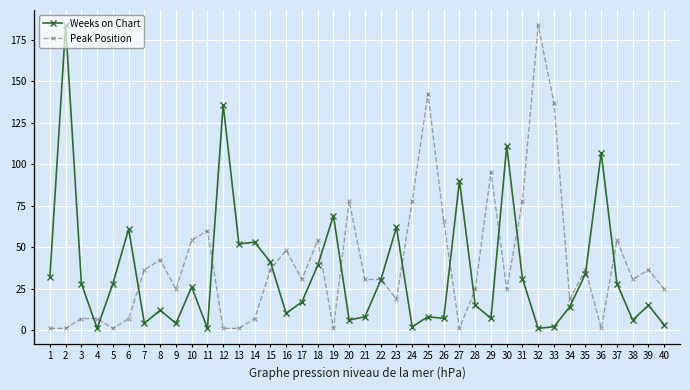

What is the maximum value for Peak Position?

32